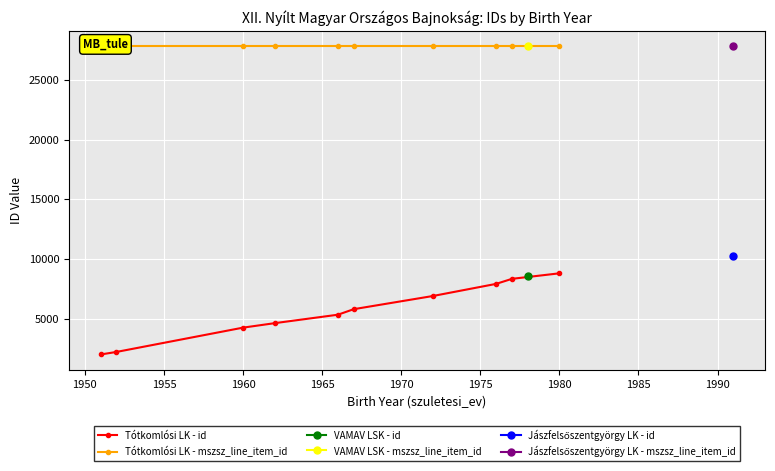

What is the minimum value for Tótkomlósi LK - id?

1987